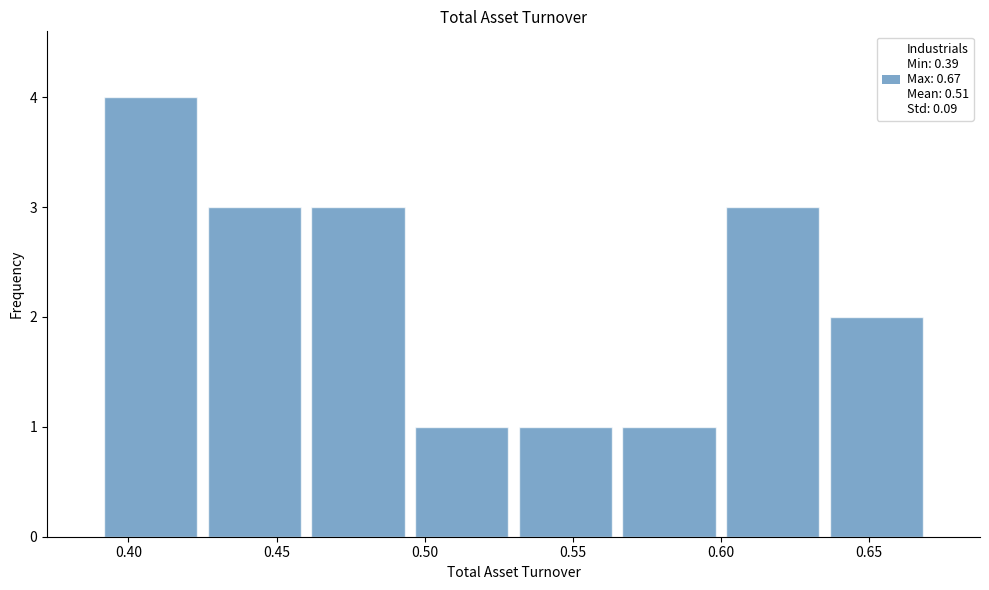

Reading left to right, transcribe this chart: for each bar, give the range it covers on the x-axis and its height. The values are not printed on the chart, so give them approximately, as read against the axis.

0.390 to 0.425: 4
0.425 to 0.460: 3
0.460 to 0.495: 3
0.495 to 0.530: 1
0.530 to 0.565: 1
0.565 to 0.600: 1
0.600 to 0.635: 3
0.635 to 0.670: 2